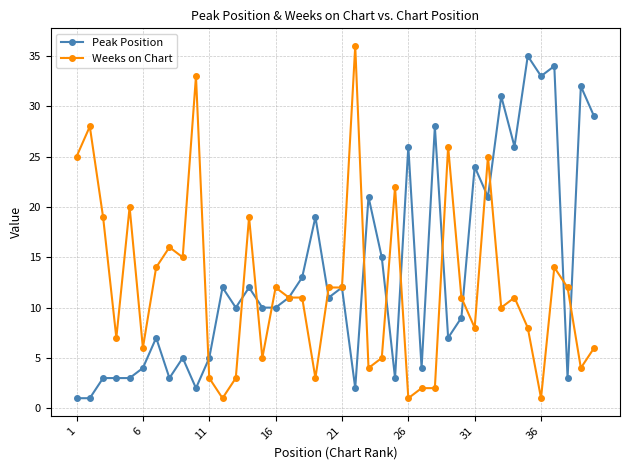

True or false: Weeks on Chart has more than 0 interior local peaks.

True